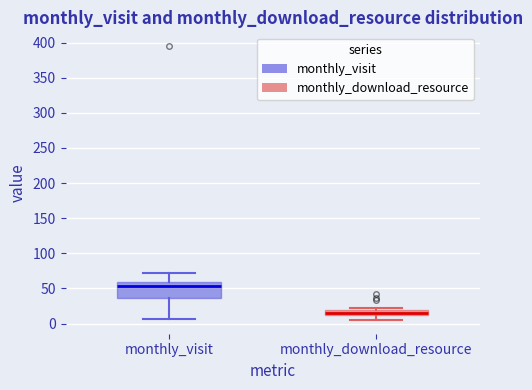

Which box has the lowest median line?

monthly_download_resource